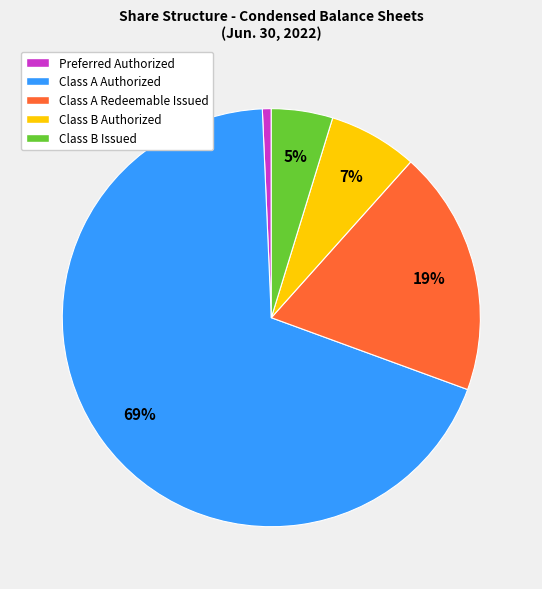

Is the sum of Preferred Authorized and Class A Authorized greater than half?

Yes